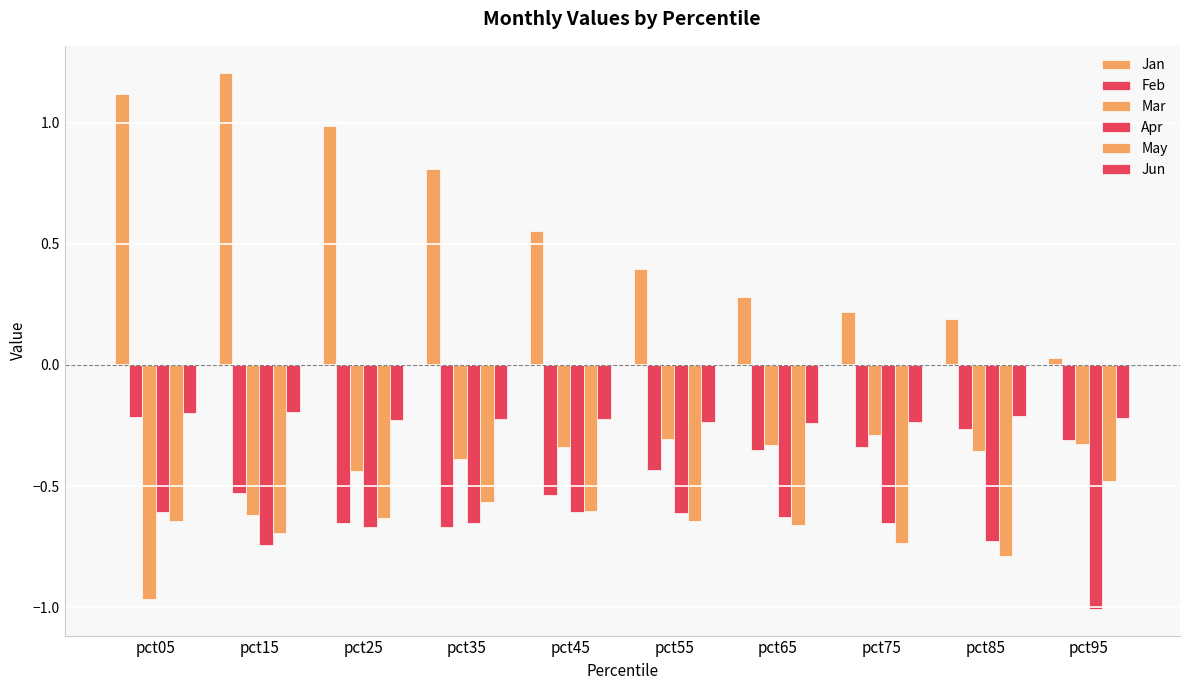

Count the number of categories in the chart.

10